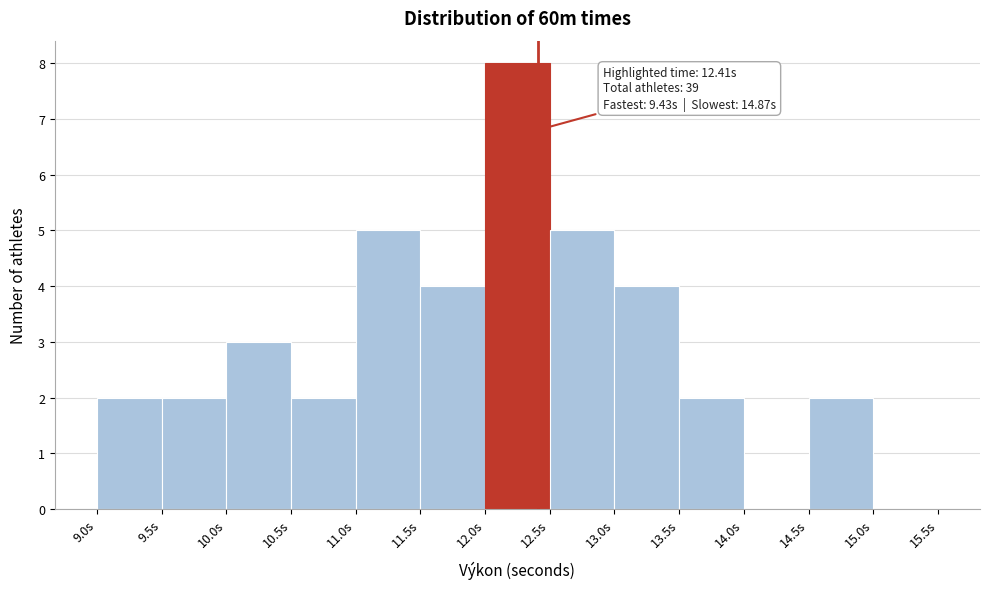

Which range on the x-axis has the tallest bar?

12.0 to 12.5